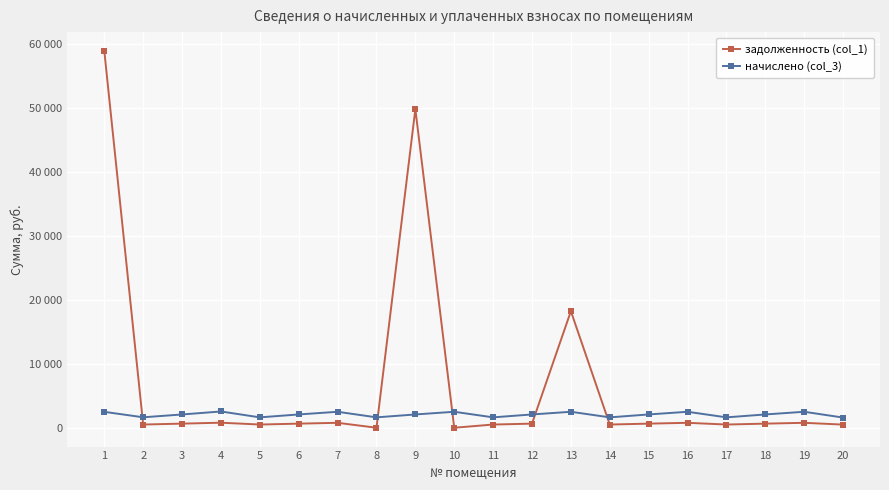

What are all the series names shown in the legend?

задолженность (col_1), начислено (col_3)